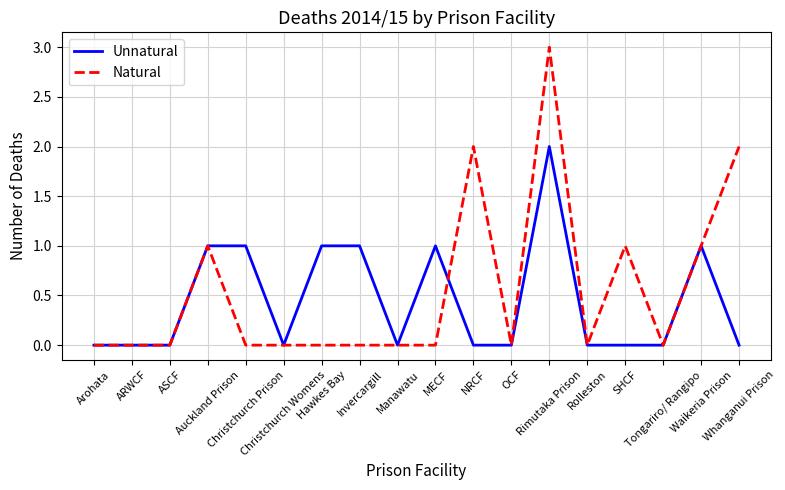

List the series in order of their peak value, lowest first.

Unnatural, Natural